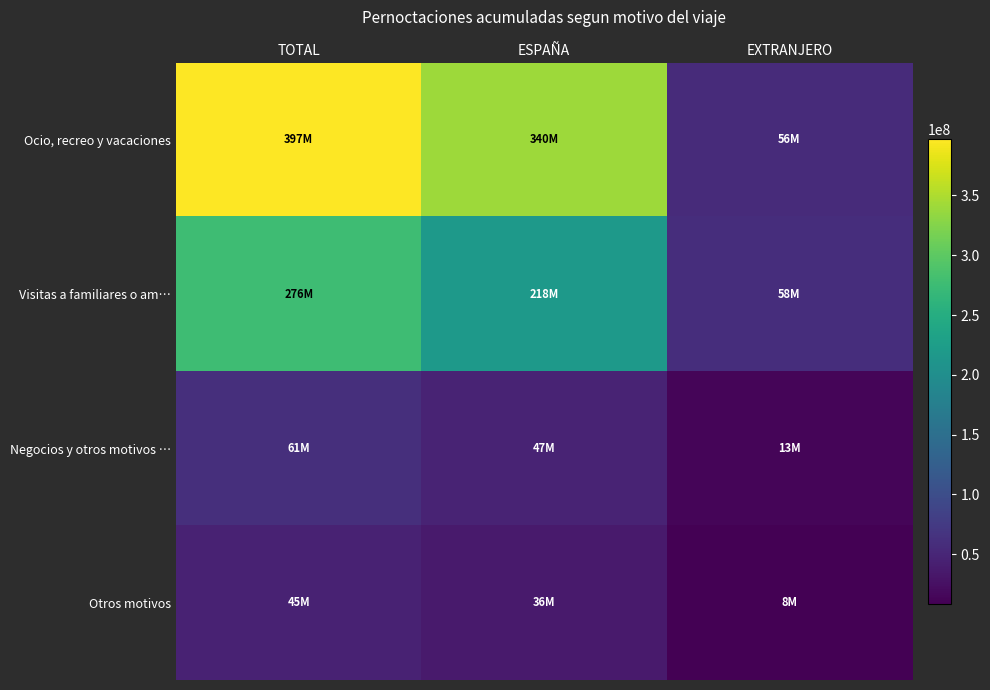

At how many categories does at least one series exceed 145356829?

2